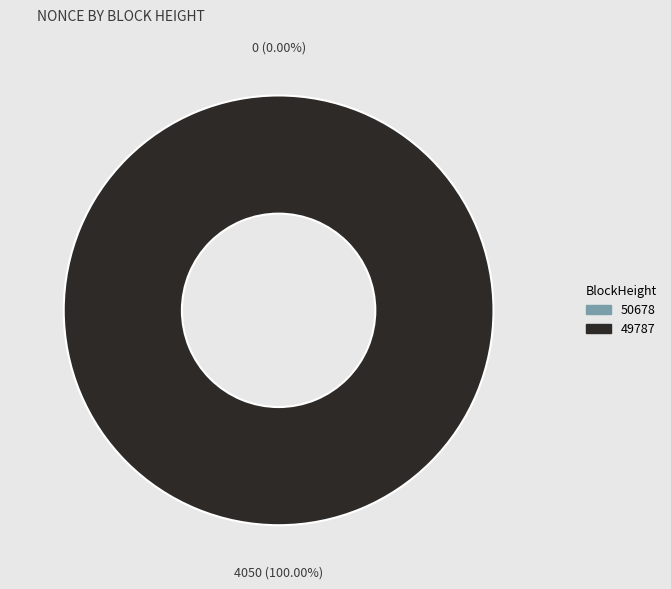

To the nearest percent, what percentage of the pie is 49787?

100%